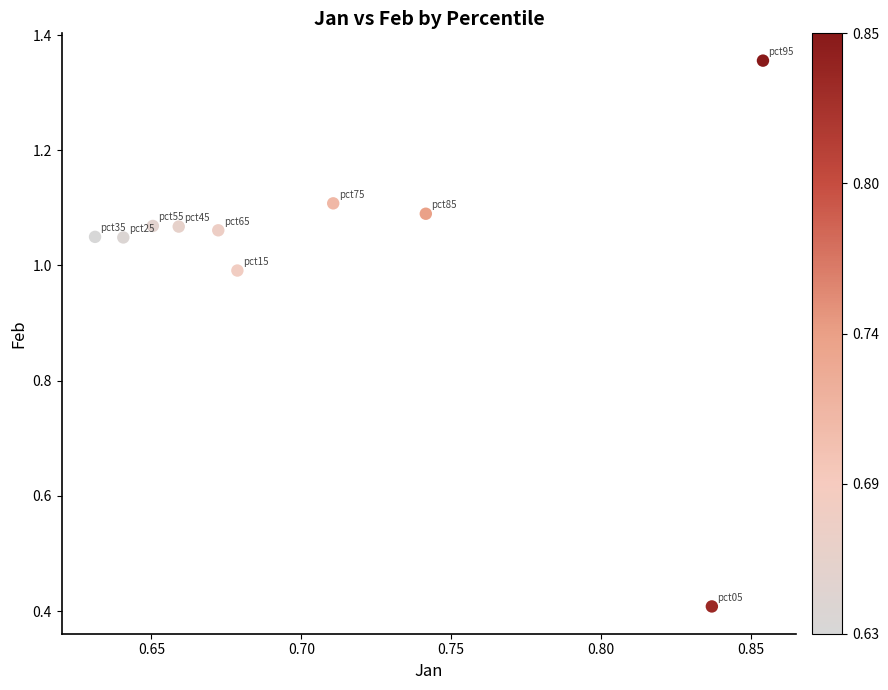

What Y value in the scatter plot is closest to 0?

0.4